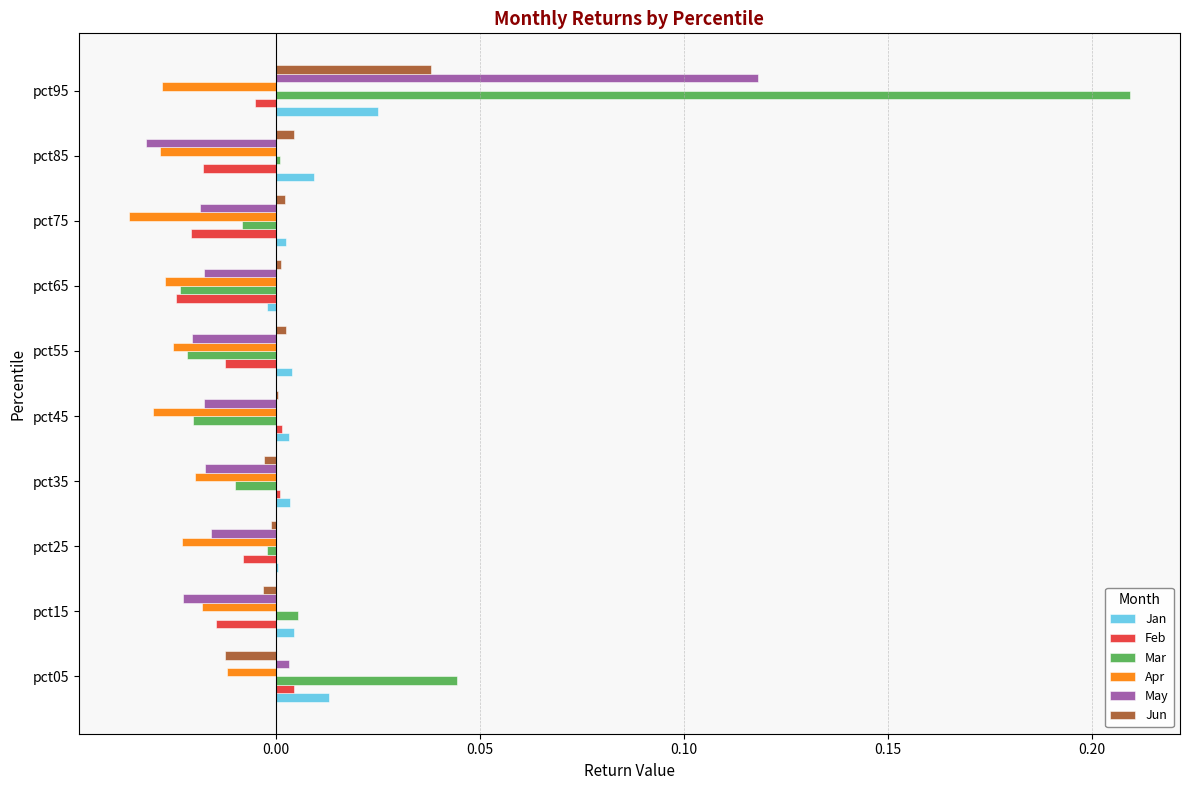

Which series changed the most between pct45 and pct65?

Feb